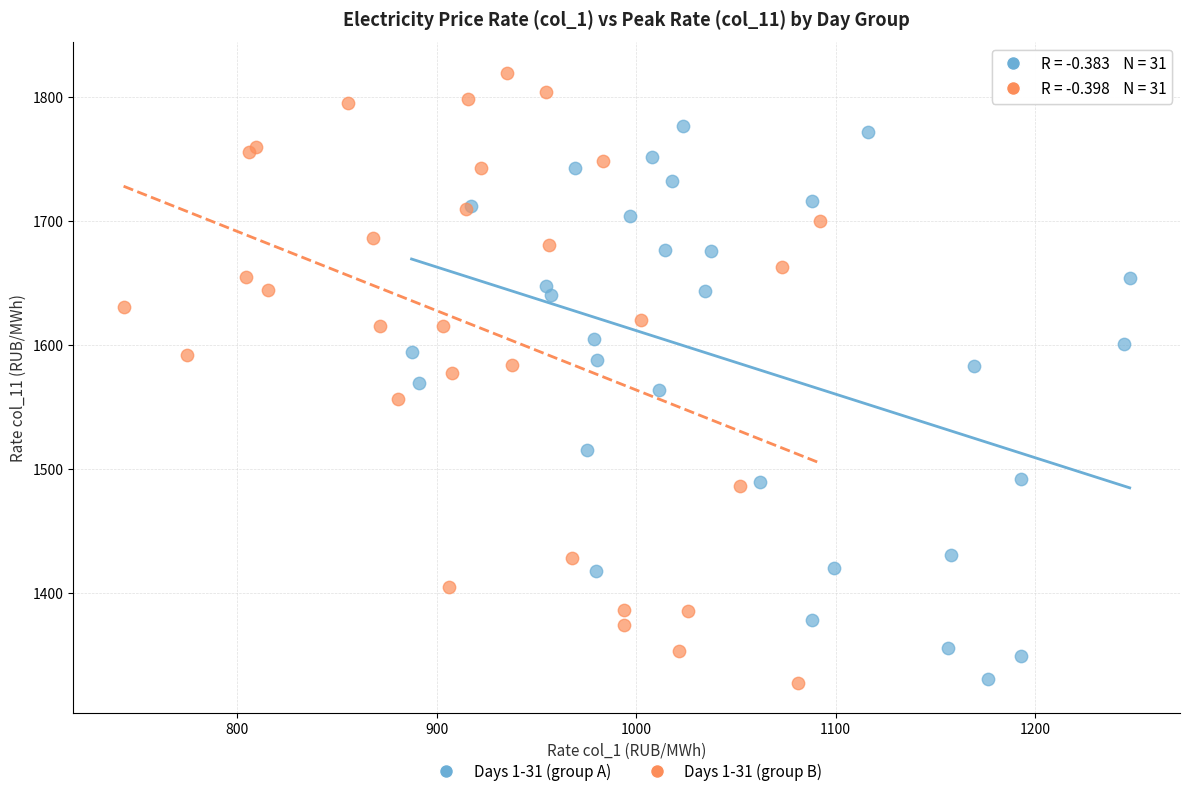

Which series has the widest spread of Y values?

Days 1-31 (group B)